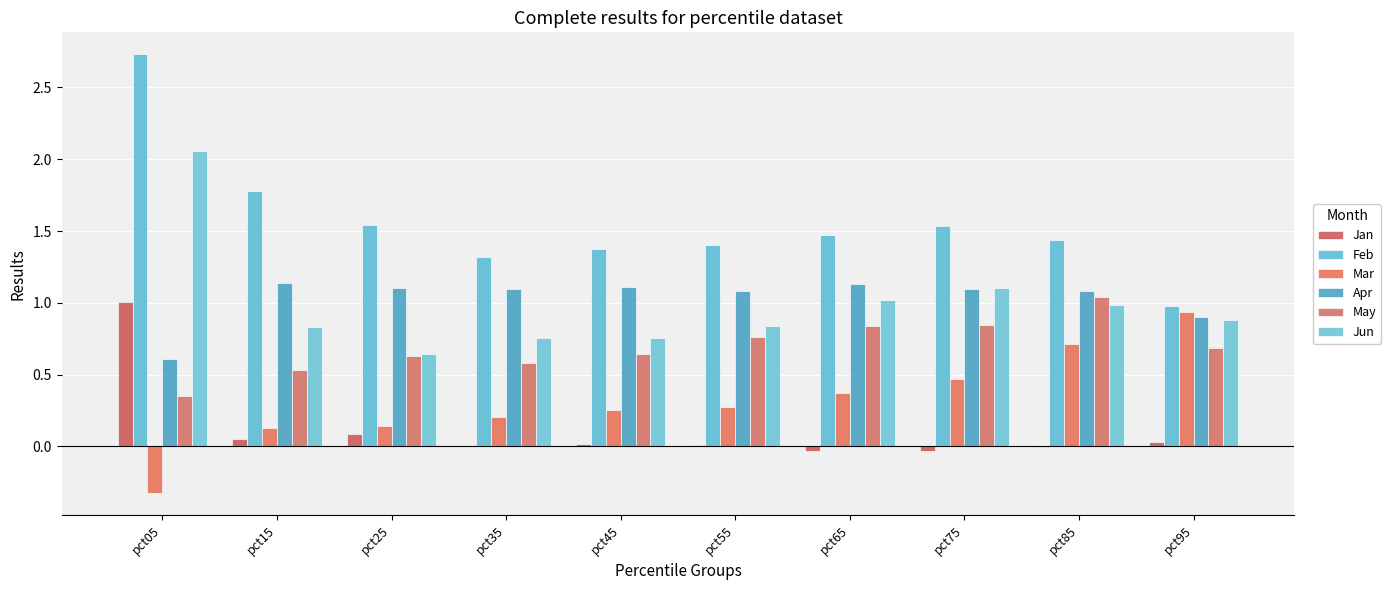

List the labels in order of May value, smallest first.

pct05, pct15, pct35, pct25, pct45, pct95, pct55, pct65, pct75, pct85